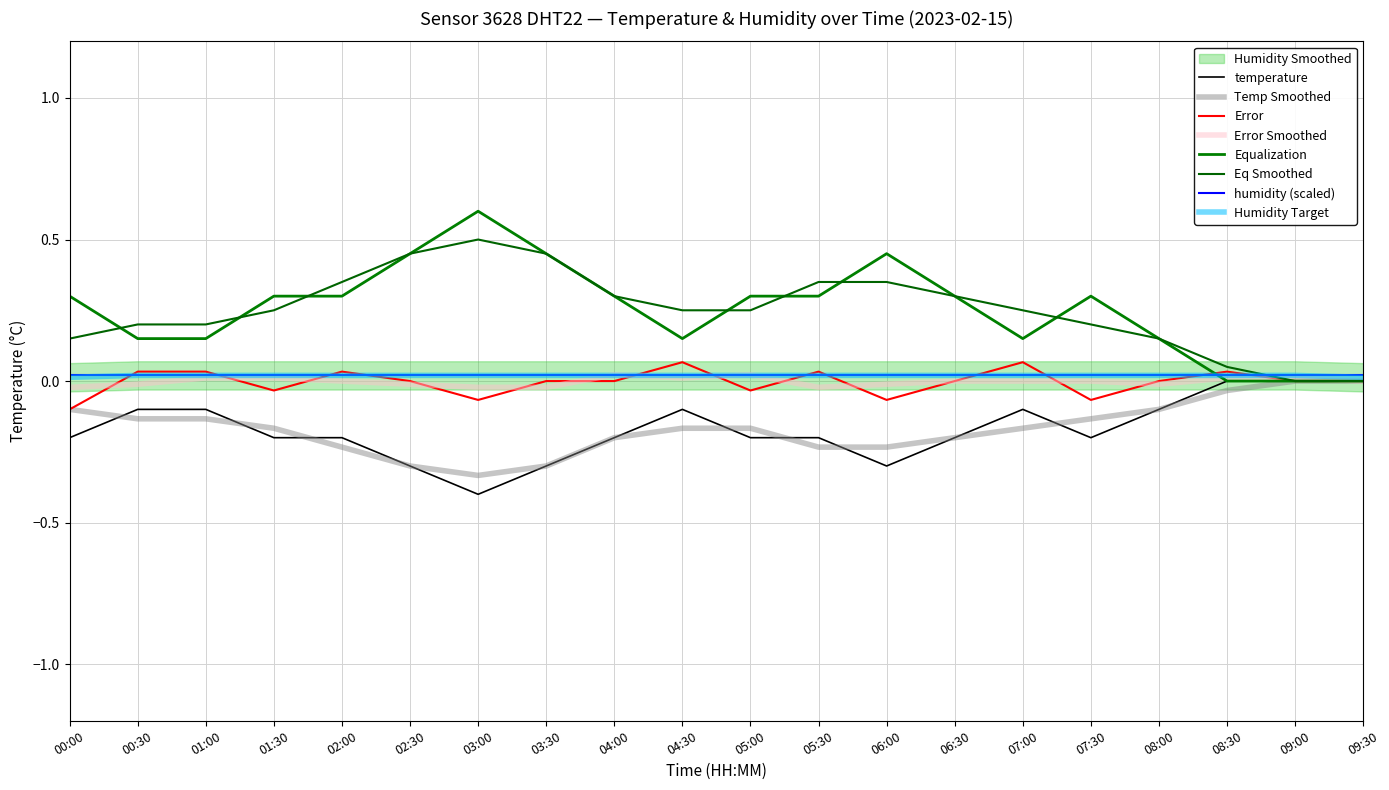

What is the approximate value at 07:30?

-0.2